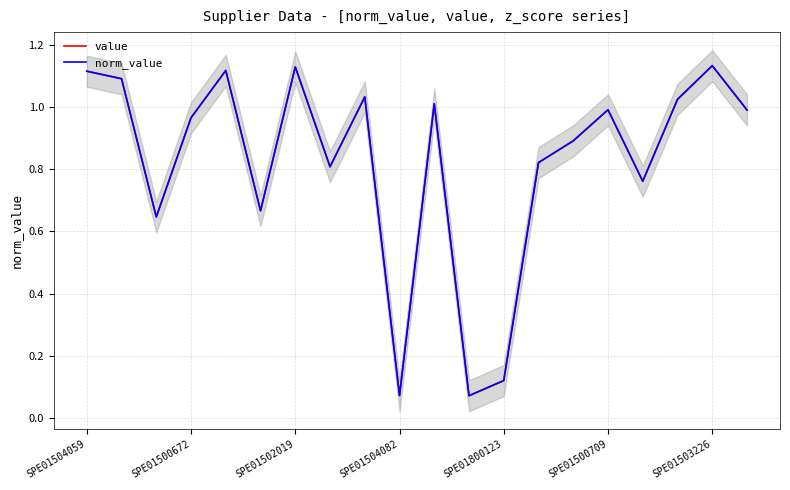

What is the difference between the maximum and minimum values in the value series?

1.1